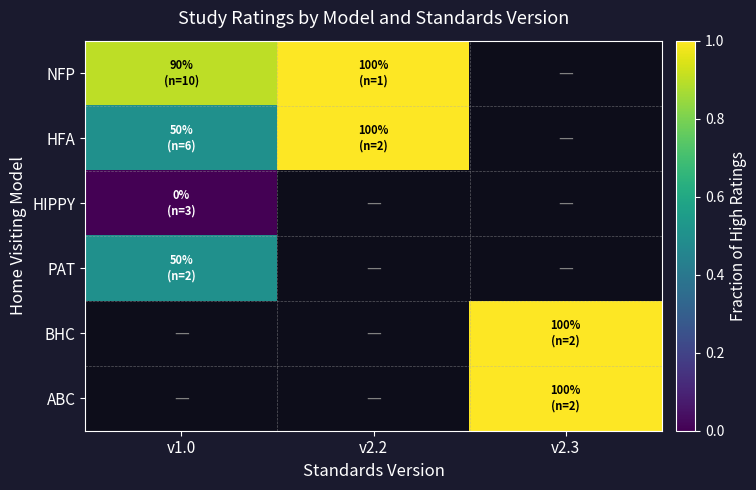

What is the greatest value displayed?

1.0